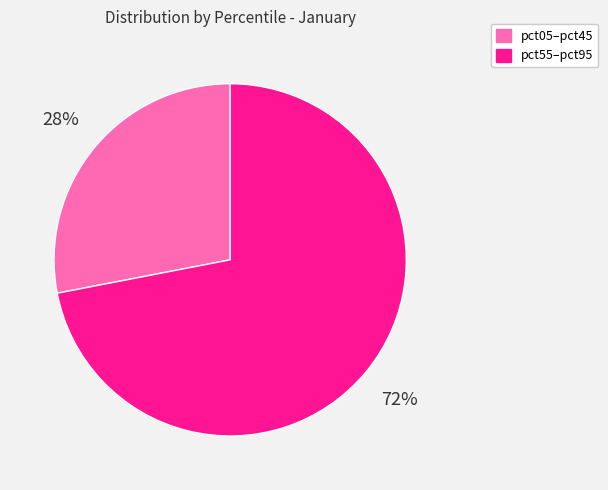

How many segments does this pie chart have?

2